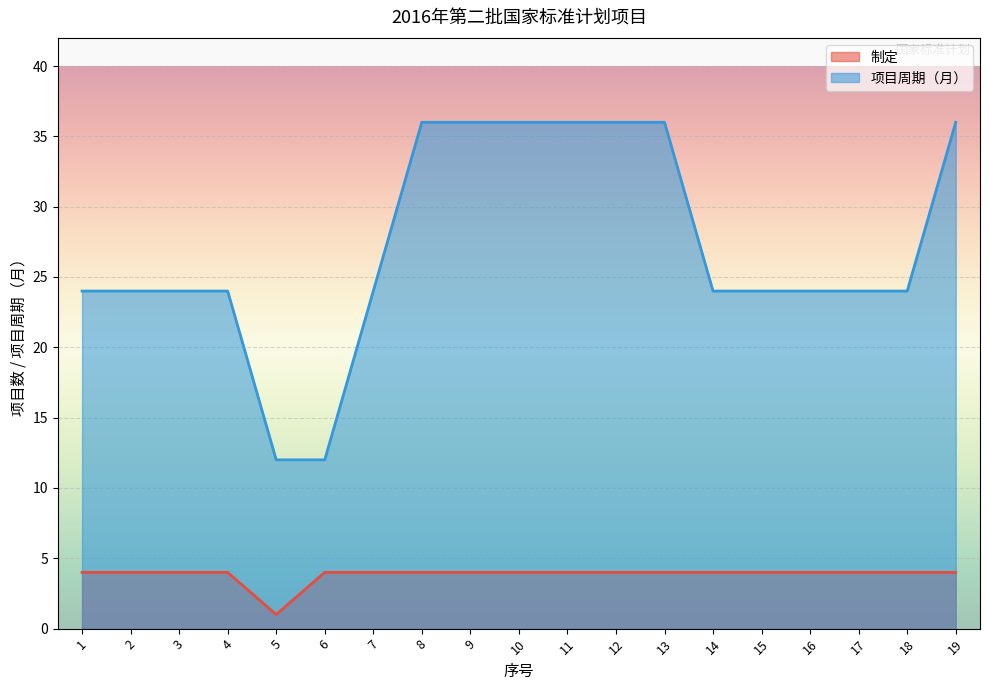

At which label does 项目周期（月） first exceed 24?

8